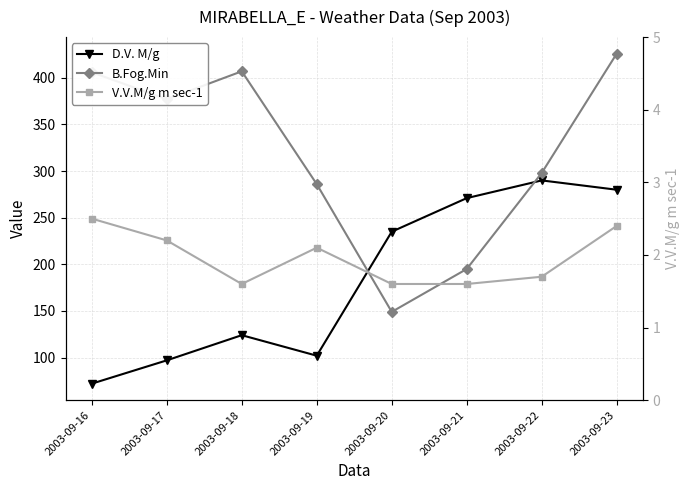

True or false: B.Fog.Min has a value of 149.0 at 2003-09-20.

True